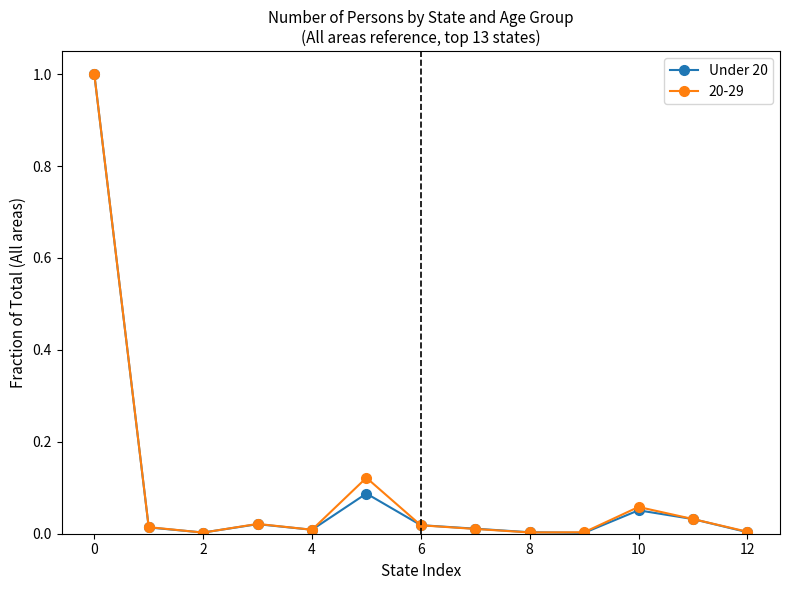

True or false: 20-29 has more than 1 interior local peaks.

True